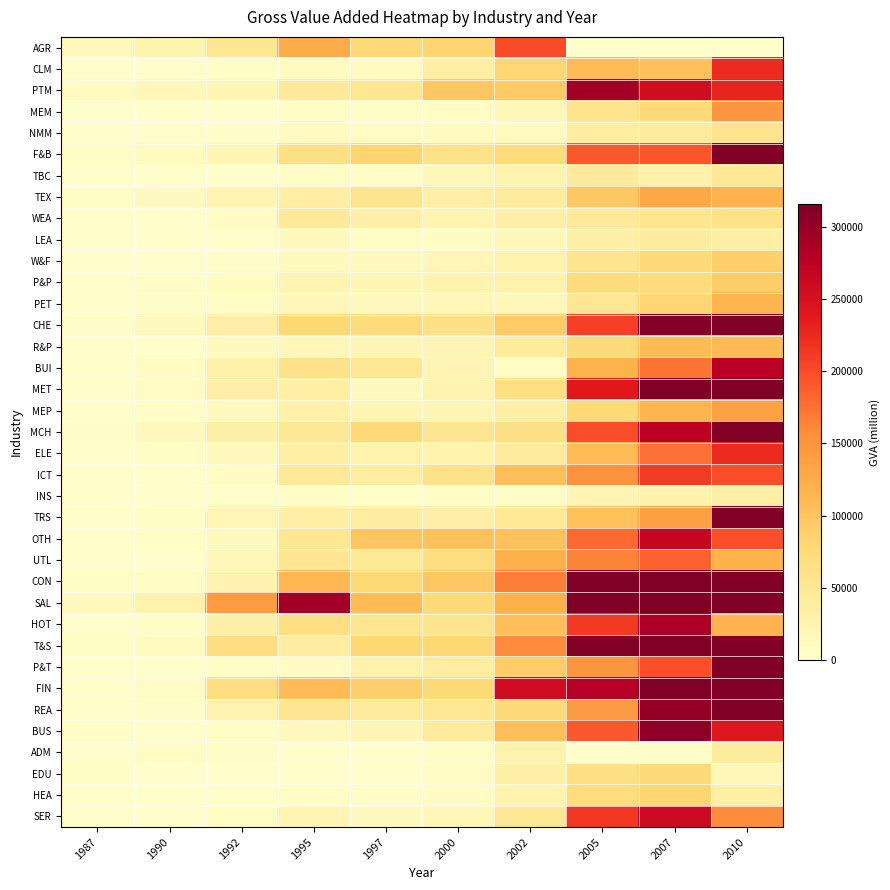

Reading left to right, what are all the values shown in this chart?

AGR: 1987=15664.3	1990=25527.6	1992=51311.0	1995=124174.3	1997=76930.9	2000=82784.6	2002=199366.8	2005=0.0	2007=0.0	2010=0.0
CLM: 1987=1402.1	1990=2988.8	1992=6643.5	1995=10304.0	1997=10457.5	2000=36986.8	2002=80307.9	2005=109108.8	2007=104822.1	2010=223330.9
PTM: 1987=10897.0	1990=16795.0	1992=21665.2	1995=44436.3	1997=51166.9	2000=96507.7	2002=93715.5	2005=292198.8	2007=255990.9	2010=228281.5
MEM: 1987=360.1	1990=674.4	1992=3336.7	1995=5744.3	1997=4774.0	2000=9322.8	2002=16091.4	2005=57182.4	2007=76541.9	2010=146829.0
NMM: 1987=383.1	1990=1419.3	1992=3902.0	1995=10102.0	1997=9273.1	2000=10620.6	2002=10375.3	2005=37480.4	2007=42675.6	2010=57297.8
F&B: 1987=5443.3	1990=10021.3	1992=21741.0	1995=64487.3	1997=82981.4	2000=60952.1	2002=72179.2	2005=190015.1	2007=193393.5	2010=398301.4
TBC: 1987=1820.8	1990=2650.5	1992=2947.6	1995=5055.4	1997=6942.7	2000=16344.7	2002=25490.9	2005=45007.6	2007=30823.1	2010=48150.6
TEX: 1987=5244.8	1990=11642.1	1992=23489.2	1995=35982.9	1997=57927.3	2000=35077.8	2002=41591.3	2005=95027.3	2007=128457.8	2010=117620.2
WEA: 1987=1357.5	1990=3153.1	1992=7900.2	1995=44921.1	1997=31413.6	2000=24059.2	2002=30935.6	2005=45598.0	2007=54077.0	2010=59673.2
LEA: 1987=689.5	1990=1090.4	1992=2213.9	1995=12543.0	1997=6852.2	2000=7984.4	2002=16484.3	2005=32422.7	2007=41462.7	2010=36925.1
W&F: 1987=813.1	1990=1960.7	1992=4552.0	1995=13034.0	1997=14070.0	2000=20023.5	2002=27729.0	2005=57551.6	2007=76510.4	2010=88814.8
P&P: 1987=1552.2	1990=3901.3	1992=10495.2	1995=22353.7	1997=21386.7	2000=25879.3	2002=29413.4	2005=72984.5	2007=73752.1	2010=90064.4
PET: 1987=843.7	1990=4078.3	1992=6574.3	1995=16880.1	1997=14175.0	2000=18611.0	2002=17476.4	2005=50604.7	2007=81710.4	2010=115508.4
CHE: 1987=4790.6	1990=13791.5	1992=33807.4	1995=79806.9	1997=73036.3	2000=63554.2	2002=93464.5	2005=207653.7	2007=312298.7	2010=382188.4
R&P: 1987=1637.2	1990=3515.2	1992=11226.9	1995=19066.4	1997=19776.0	2000=22509.0	2002=43878.2	2005=75208.5	2007=107760.8	2010=109360.4
BUI: 1987=3194.7	1990=7570.1	1992=30319.0	1995=60455.4	1997=52830.0	2000=23011.5	2002=9864.6	2005=117897.8	2007=173313.1	2010=277096.0
MET: 1987=3131.7	1990=8932.1	1992=34425.1	1995=35769.9	1997=12304.8	2000=25616.1	2002=67240.9	2005=239231.3	2007=362317.0	2010=348877.6
MEP: 1987=1842.3	1990=4417.4	1992=11618.3	1995=30442.6	1997=21185.9	2000=21697.4	2002=32994.3	2005=76031.7	2007=115292.5	2010=135782.4
MCH: 1987=4086.9	1990=12258.0	1992=31161.5	1995=50352.9	1997=77674.3	2000=55388.8	2002=63780.4	2005=197571.1	2007=274705.9	2010=347186.7
ELE: 1987=2002.2	1990=4961.6	1992=14460.2	1995=35721.6	1997=27987.4	2000=28476.5	2002=42392.6	2005=109247.5	2007=175731.5	2010=223571.2
ICT: 1987=1240.7	1990=3049.2	1992=9817.9	1995=46767.0	1997=37971.5	2000=61583.9	2002=105459.0	2005=151644.3	2007=211111.6	2010=198505.8
INS: 1987=368.0	1990=866.2	1992=2702.5	1995=3757.4	1997=1536.0	2000=5453.7	2002=3852.5	2005=22830.2	2007=27841.2	2010=34641.3
TRS: 1987=2107.2	1990=5591.1	1992=20756.0	1995=35674.3	1997=38381.7	2000=31088.7	2002=47774.3	2005=101249.6	2007=138079.7	2010=394388.4
OTH: 1987=2863.9	1990=6127.3	1992=12247.4	1995=51043.0	1997=99013.9	2000=102439.0	2002=103344.1	2005=180091.7	2007=265726.6	2010=196295.4
UTL: 1987=1806.8	1990=3173.1	1992=16181.1	1995=52662.6	1997=46097.9	2000=69335.7	2002=120609.8	2005=163058.9	2007=184264.3	2010=117301.9
CON: 1987=5303.7	1990=8533.5	1992=26114.2	1995=113103.0	1997=78175.8	2000=96703.5	2002=167524.9	2005=318717.0	2007=477659.0	2010=578444.9
SAL: 1987=11449.8	1990=27886.9	1992=141578.5	1995=292669.9	1997=107680.3	2000=76611.4	2002=117784.2	2005=552597.3	2007=931126.0	2010=1390712.6
HOT: 1987=2517.0	1990=3972.1	1992=31801.4	1995=65987.8	1997=54437.5	2000=56486.5	2002=104894.9	2005=212547.1	2007=287075.8	2010=116034.1
T&S: 1987=5758.4	1990=9966.4	1992=68506.7	1995=38937.1	1997=80080.1	2000=79351.8	2002=156952.2	2005=487190.0	2007=650583.9	2010=603048.1
P&T: 1987=248.1	1990=658.2	1992=6301.0	1995=8856.5	1997=27972.1	2000=37465.7	2002=91061.0	2005=147524.4	2007=196514.5	2010=336737.5
FIN: 1987=3366.7	1990=7465.5	1992=69730.3	1995=109700.4	1997=88011.5	2000=77608.6	2002=257689.8	2005=279555.6	2007=756221.7	2010=1127257.9
REA: 1987=870.7	1990=3790.5	1992=24687.9	1995=53519.2	1997=44080.0	2000=51480.3	2002=75625.3	2005=142681.0	2007=300173.7	2010=571355.5
BUS: 1987=4897.9	1990=2900.4	1992=5195.0	1995=14028.8	1997=20117.8	2000=42175.8	2002=105341.1	2005=191097.1	2007=305792.2	2010=241041.0
ADM: 1987=3389.0	1990=8907.3	1992=5477.1	1995=716.2	1997=2646.2	2000=7342.8	2002=27700.0	2005=0.0	2007=4847.7	2010=43317.5
EDU: 1987=4955.3	1990=3120.5	1992=217.7	1995=921.6	1997=1057.6	2000=7702.3	2002=32959.3	2005=65038.5	2007=74865.9	2010=17689.5
HEA: 1987=1589.8	1990=1197.1	1992=1825.5	1995=4339.5	1997=4459.0	2000=9611.1	2002=26461.3	2005=71520.4	2007=82473.9	2010=35586.9
SER: 1987=2232.4	1990=2671.8	1992=7965.1	1995=22929.4	1997=11121.6	2000=19658.7	2002=49214.2	2005=213617.7	2007=260230.3	2010=156775.0